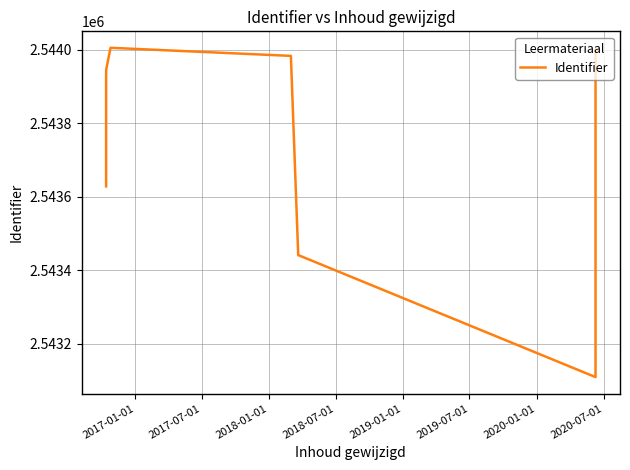

How many points are higher than both their immediate neighbors (excluding endpoints)?

1